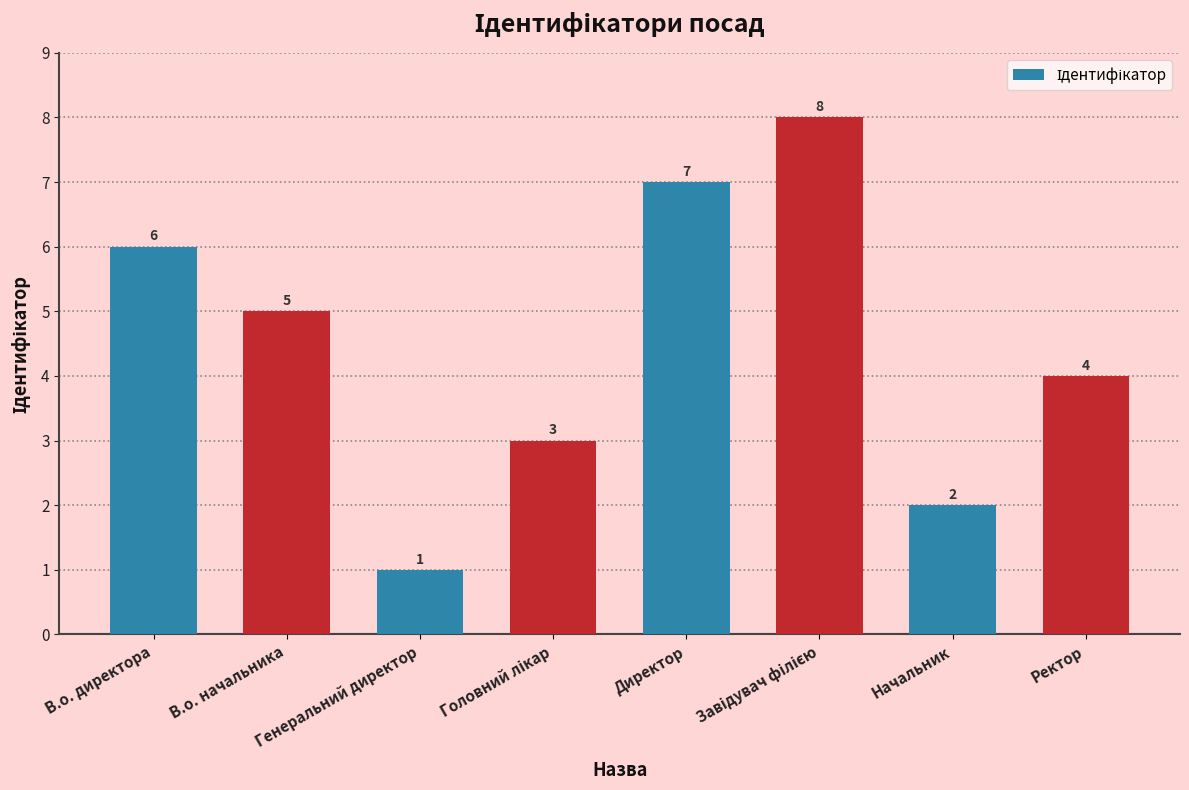

What is the sum of all values?

36